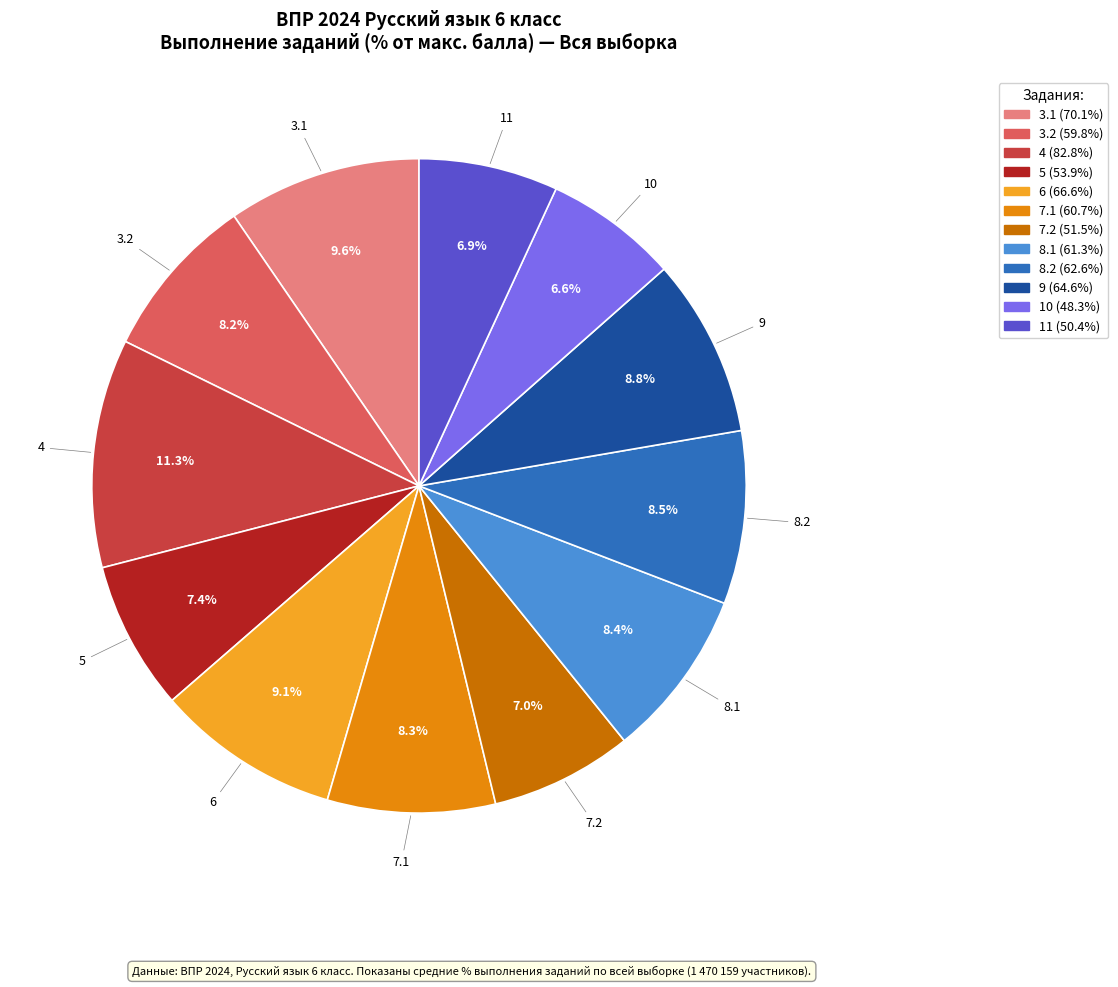

How many slices are in this pie chart?

12